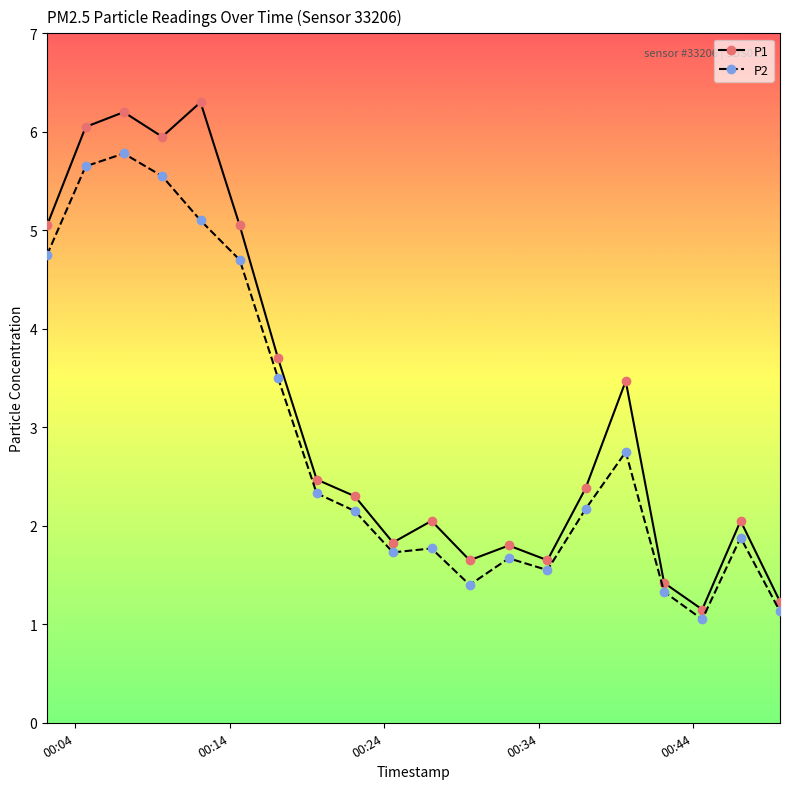

Which series has the largest total across all categories?

P1